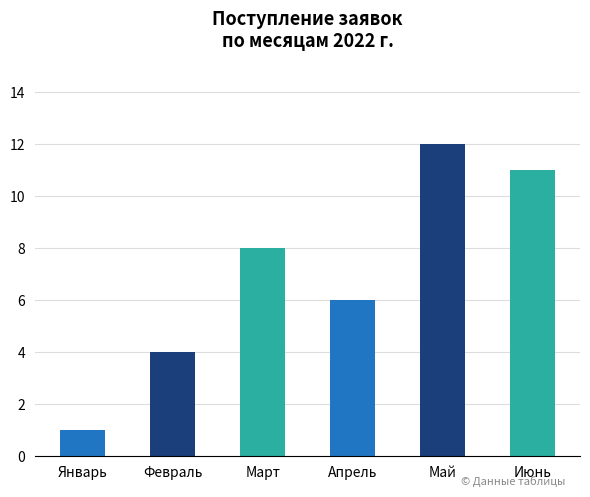

Rank the categories by value from lowest to highest.

Январь, Февраль, Апрель, Март, Июнь, Май